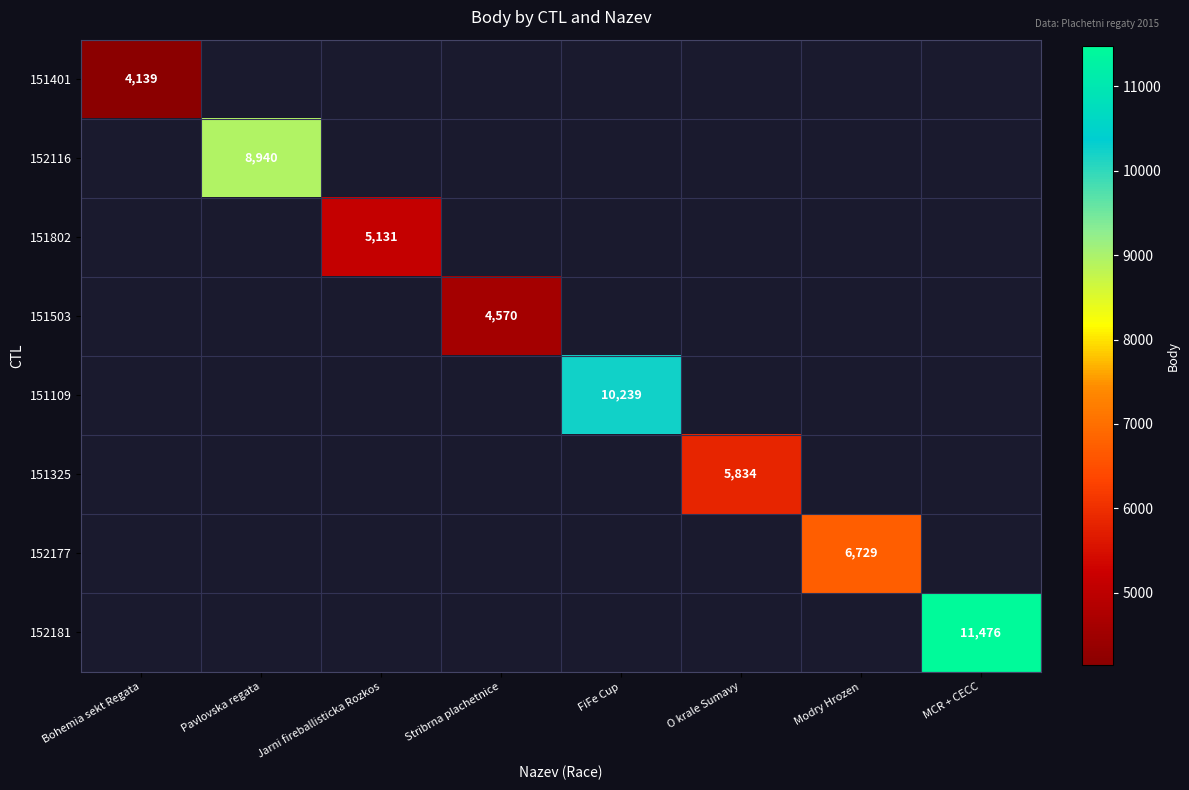

Which label corresponds to the smallest value in the chart?

Bohemia sekt Regata